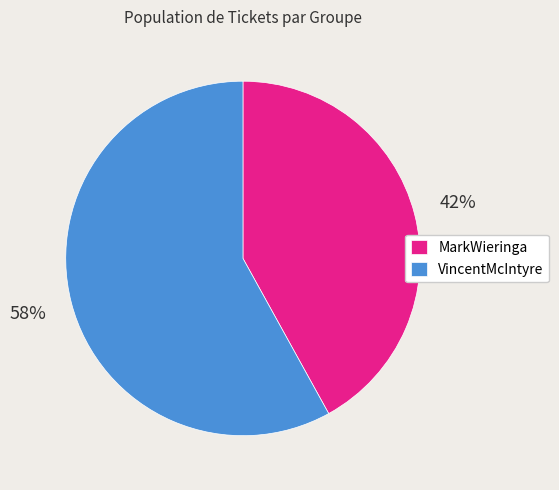

To the nearest percent, what percentage of the pie is MarkWieringa?

42%